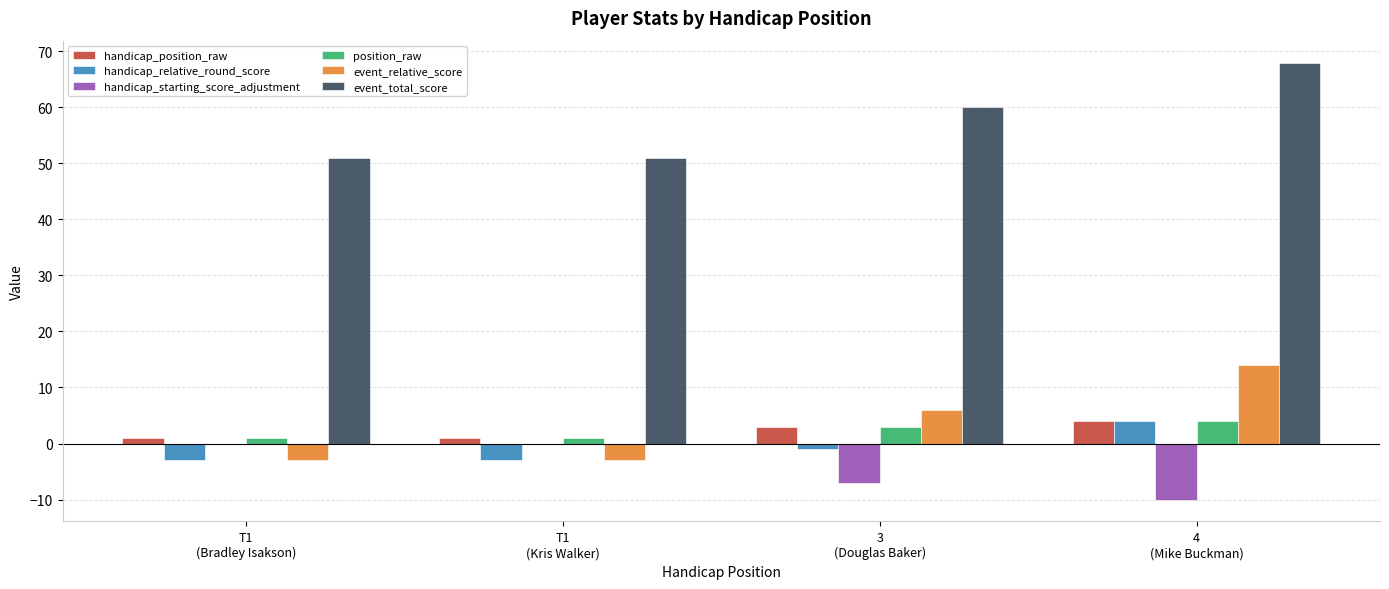

What is the sum of all handicap_relative_round_score values?

-3